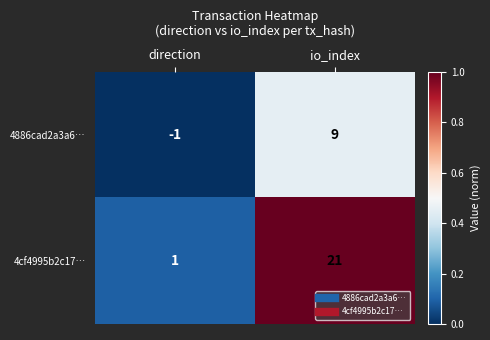

Which series has the largest total across all categories?

4cf4995b2c17…